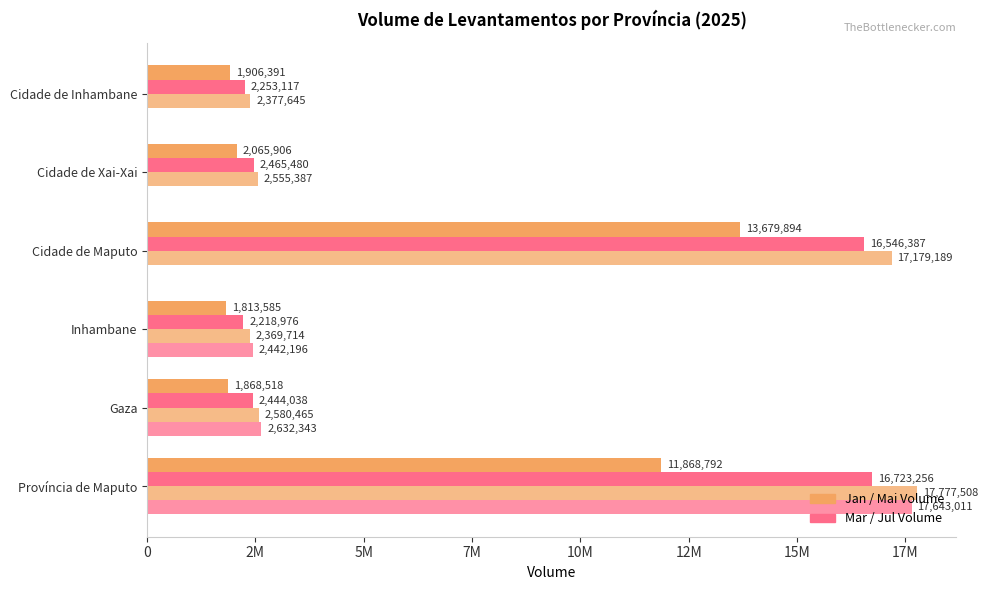

Does the chart contain any negative values?

No